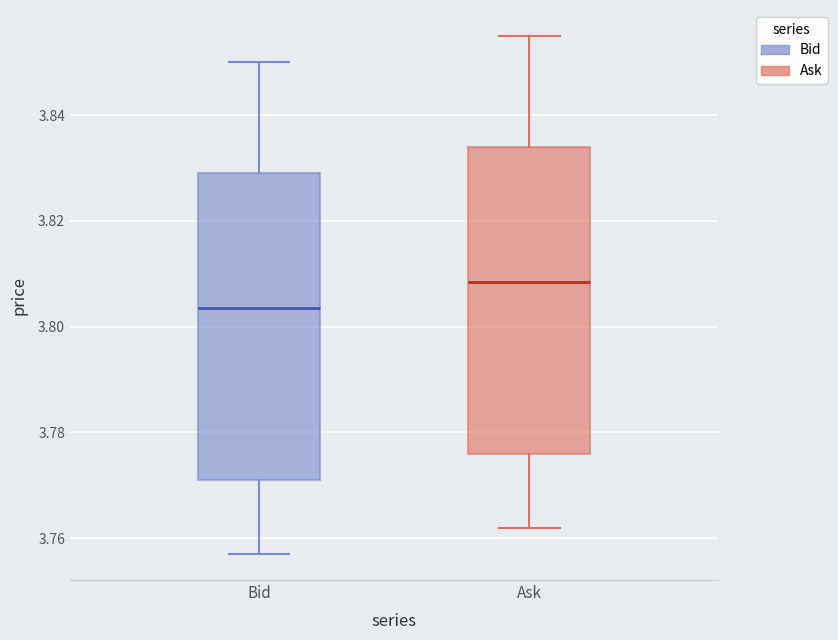

Which box has the highest median line?

Ask